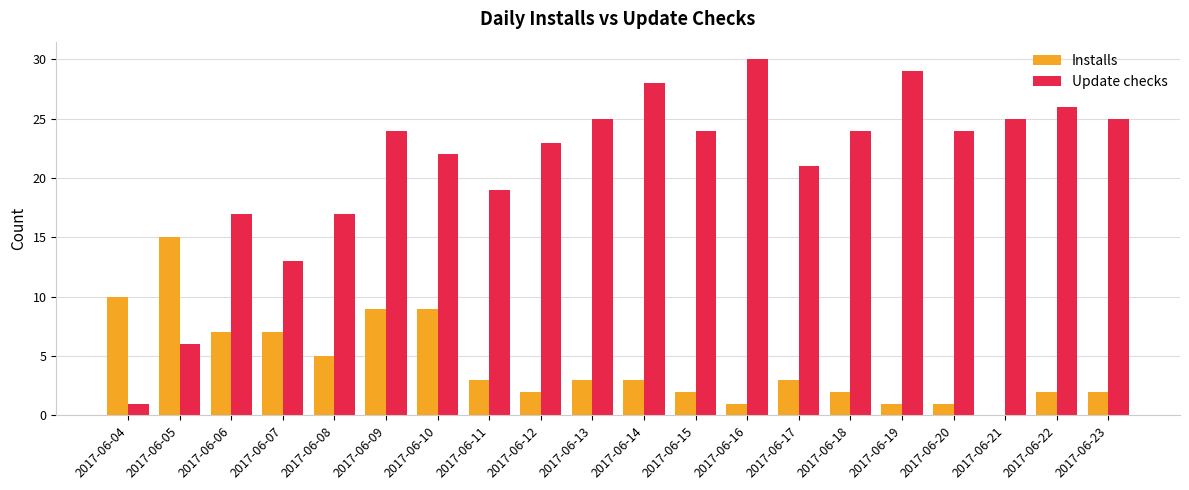

Count the number of categories in the chart.

20